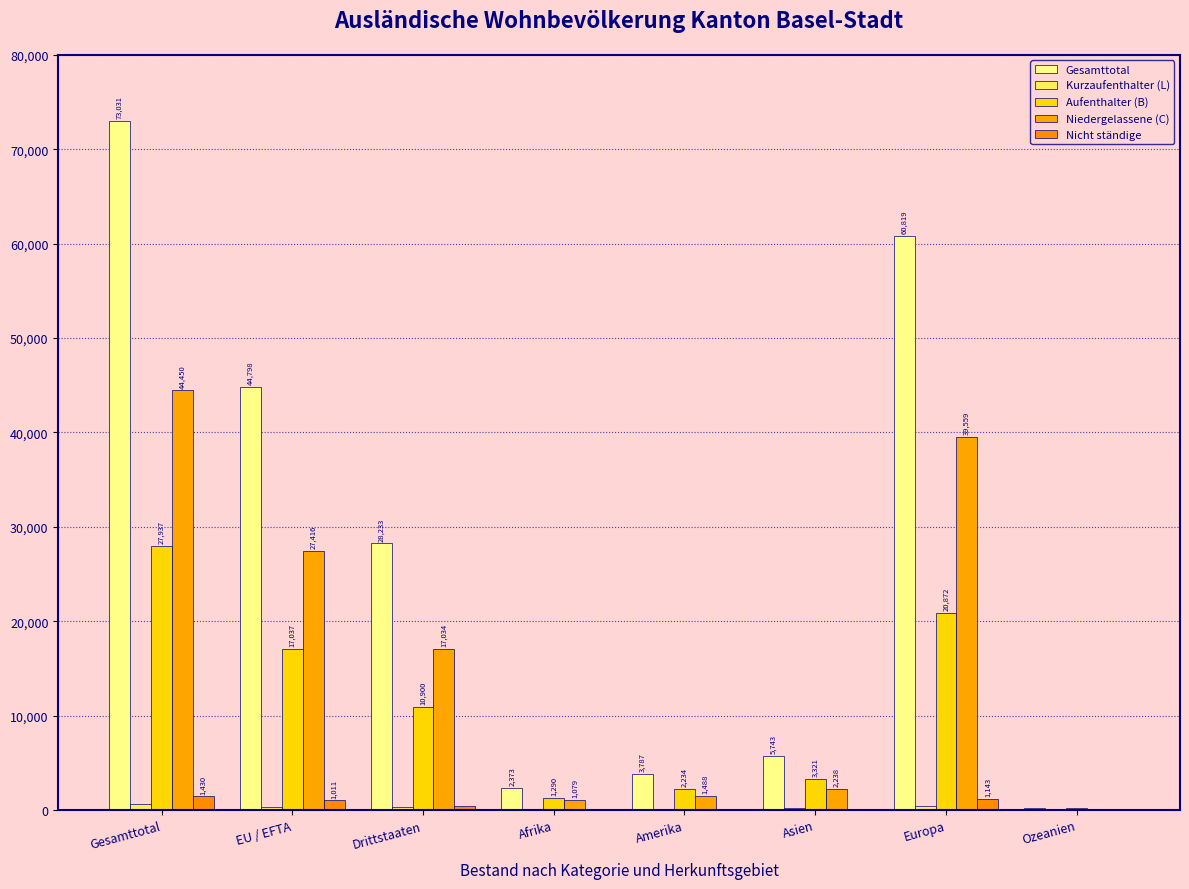

Does the chart contain stacked bars?

No